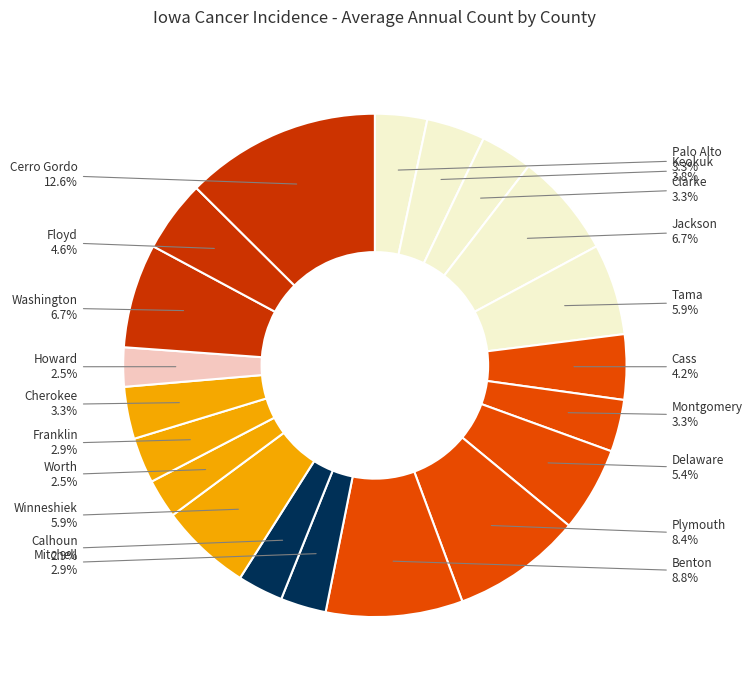

Combined, do Floyd and Keokuk account for over 50%?

No